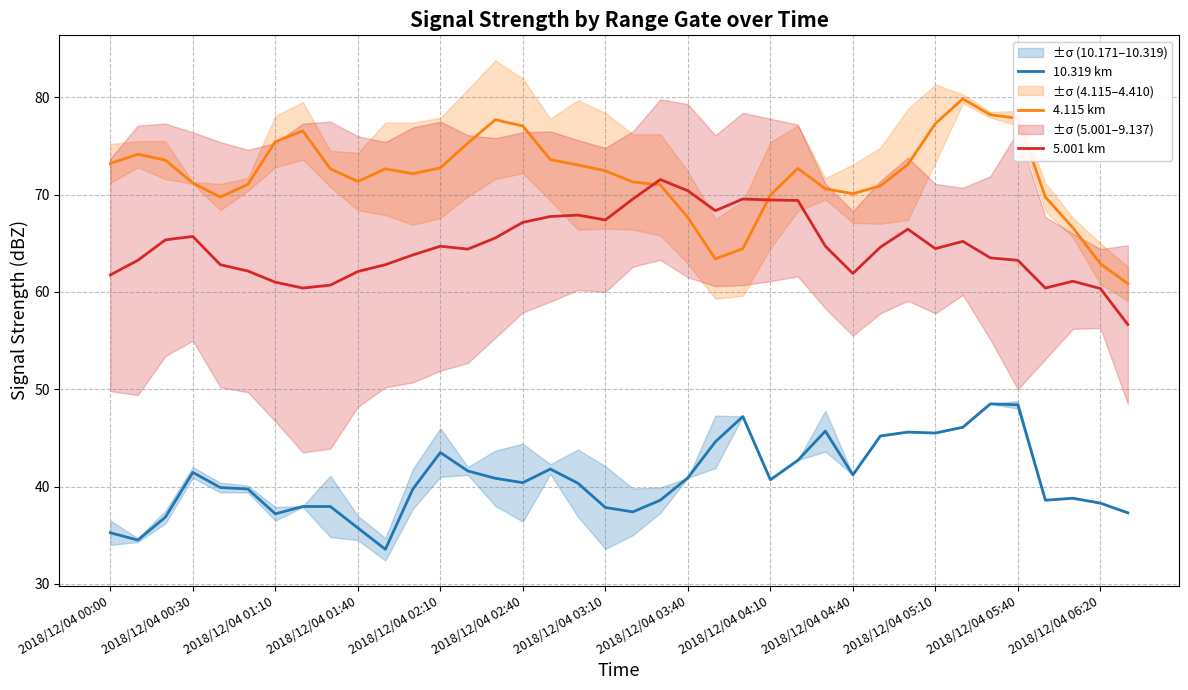

True or false: 4.115 km and 10.319 km intersect in this chart.

False